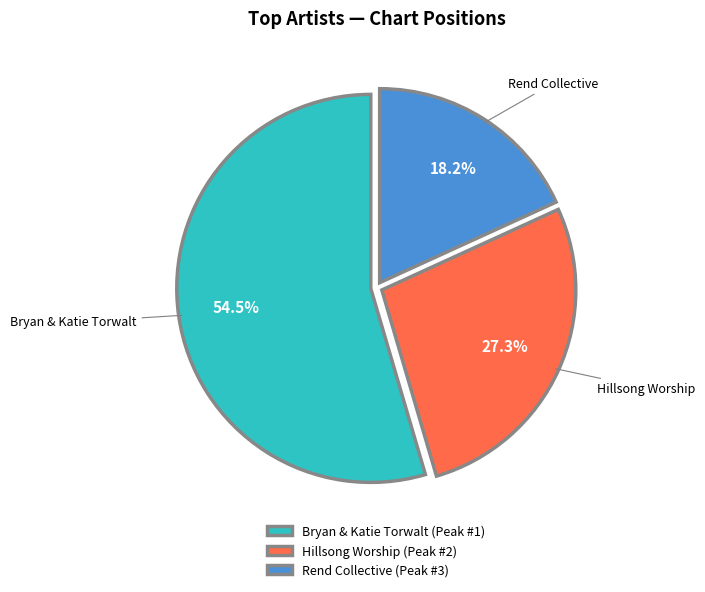

Does Bryan & Katie Torwalt (Peak #1) account for over 50% of the chart?

Yes